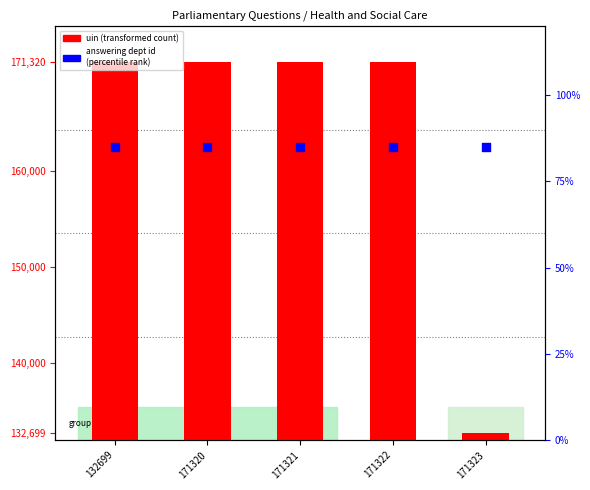

Is the value of uin (transformed count) at 171323 greater than the value of answering dept id (percentile rank) at 132699?

Yes